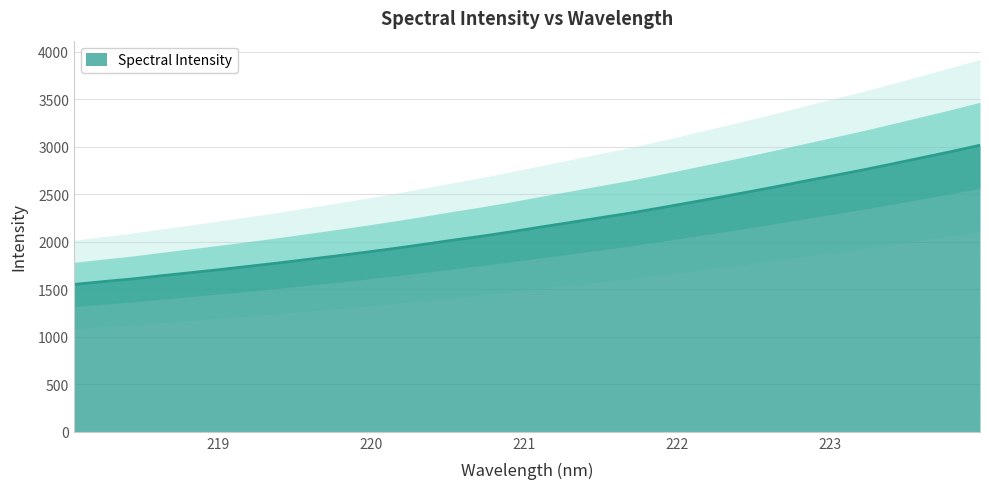

What position from the left is 220.3533?

13